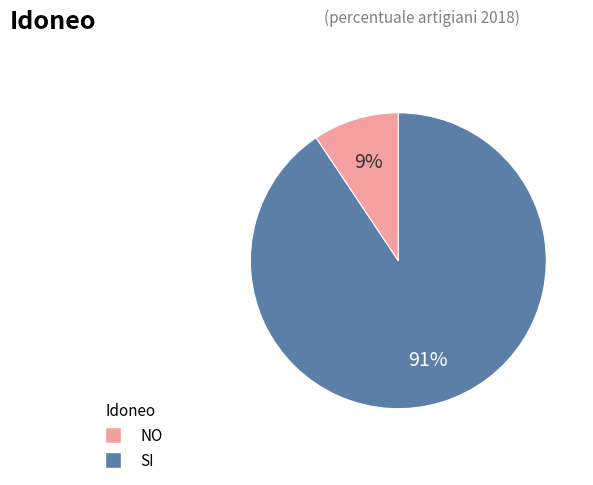

Is there a majority slice in this chart?

Yes